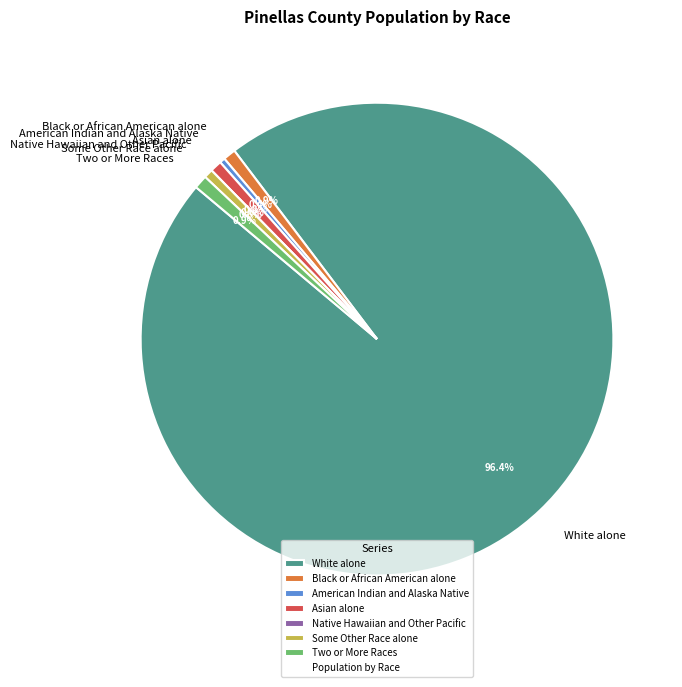

What percentage is NOT represented by Asian alone?

99.2%